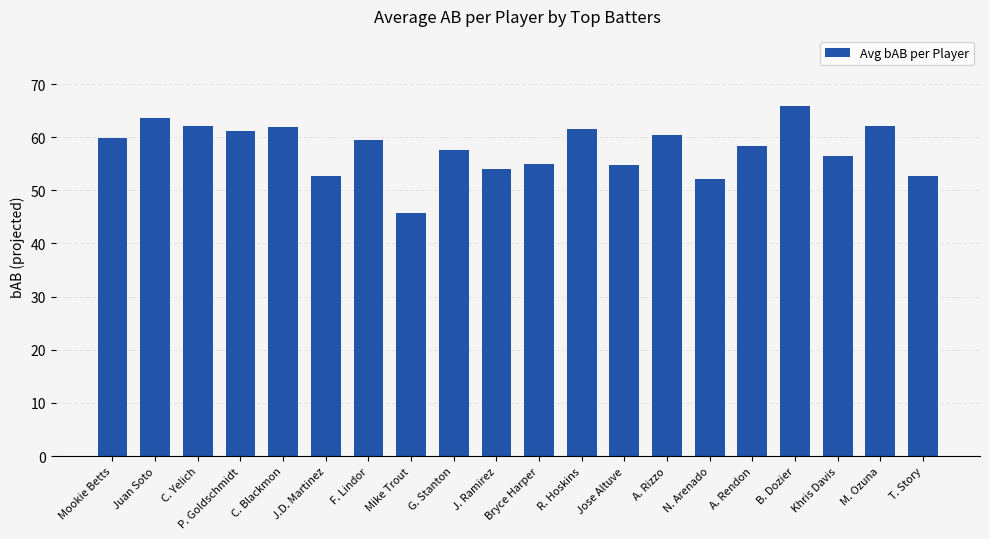

What is the minimum value shown in the chart?

45.7